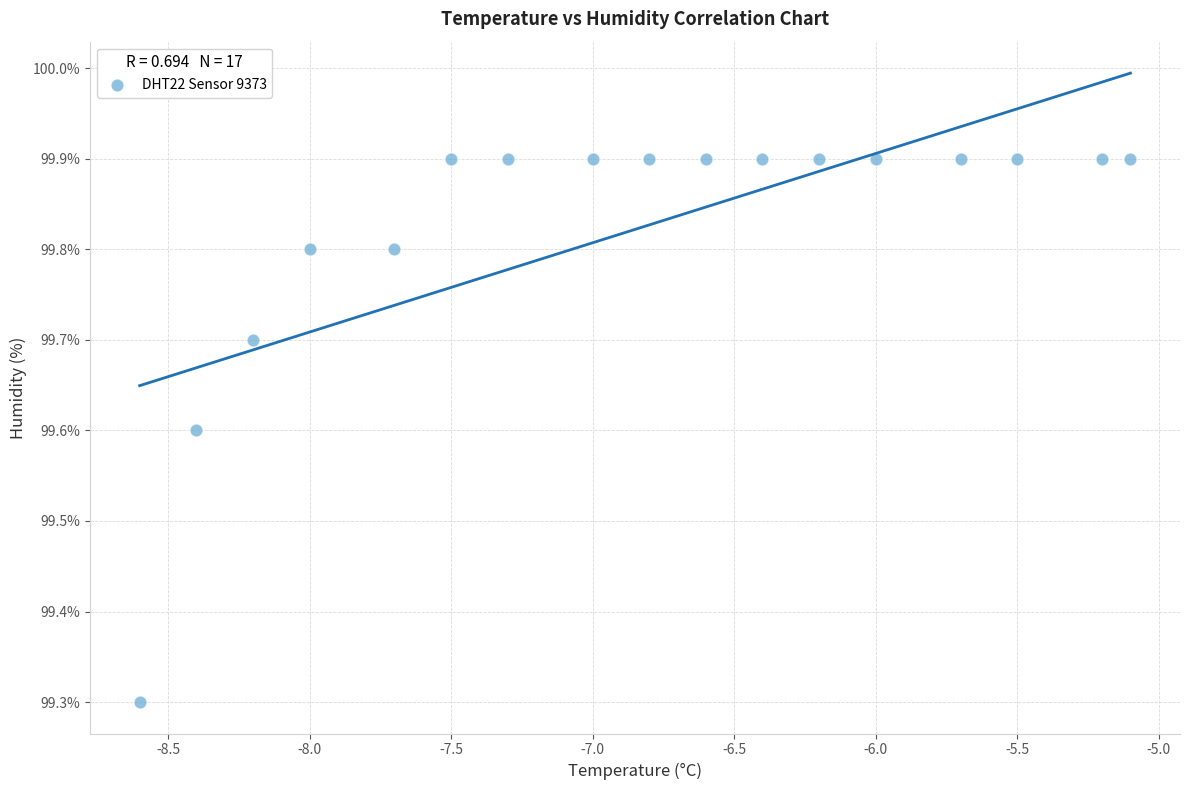

What Y value in the scatter plot is closest to 99?

99.3